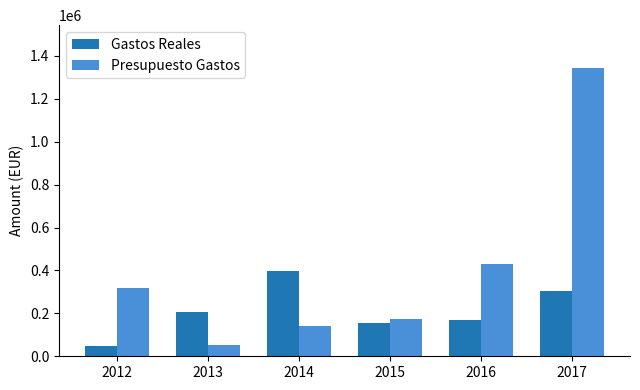

Between 2013 and 2014, which series saw the biggest shift?

Gastos Reales